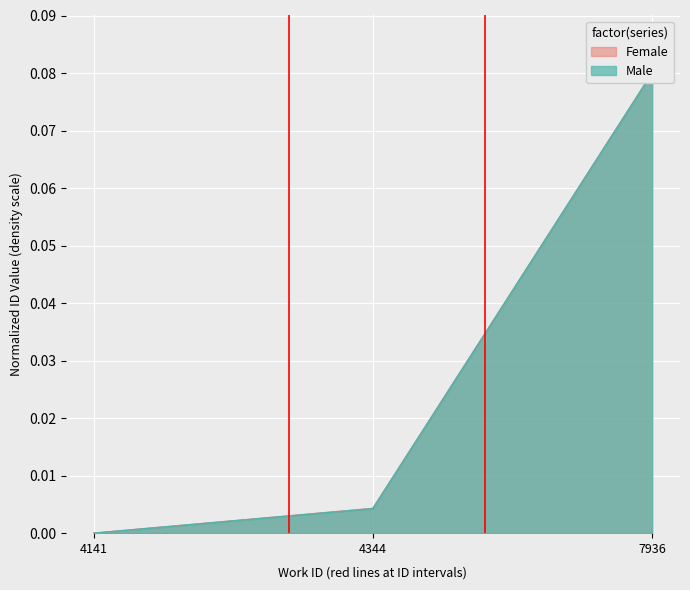

How many lines are shown in the chart?

2